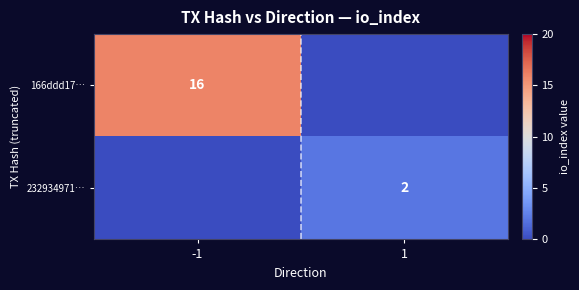

Which label corresponds to the smallest value in the chart?

1